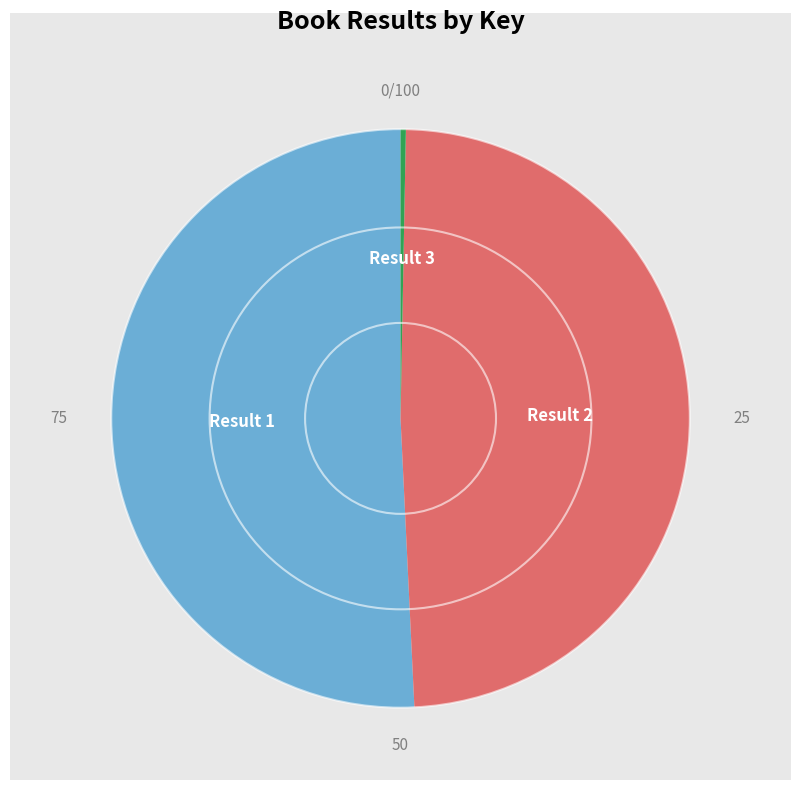

The Result 3 slice represents 0% of the pie. True or false?

True